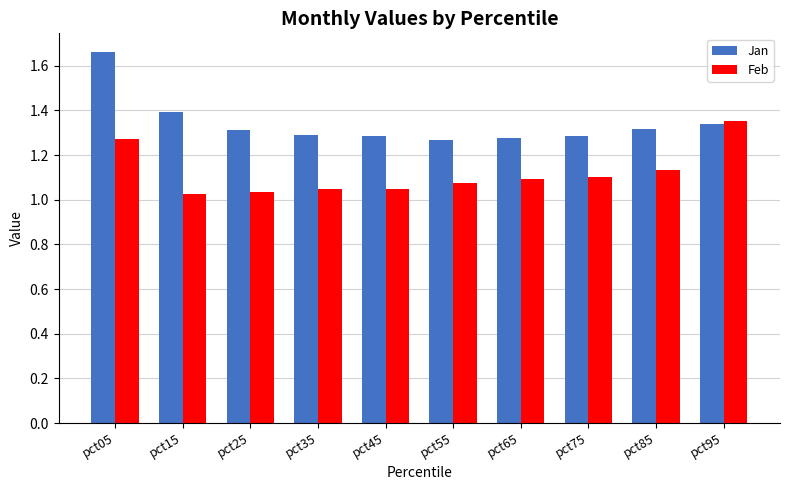

What is the difference between the highest and lowest values at pct05?

0.4